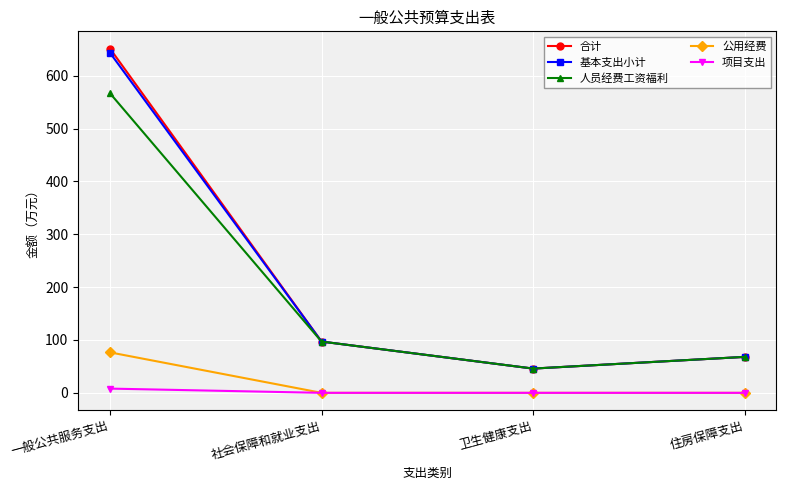

List the labels in order of 基本支出小计 value, smallest first.

卫生健康支出, 住房保障支出, 社会保障和就业支出, 一般公共服务支出